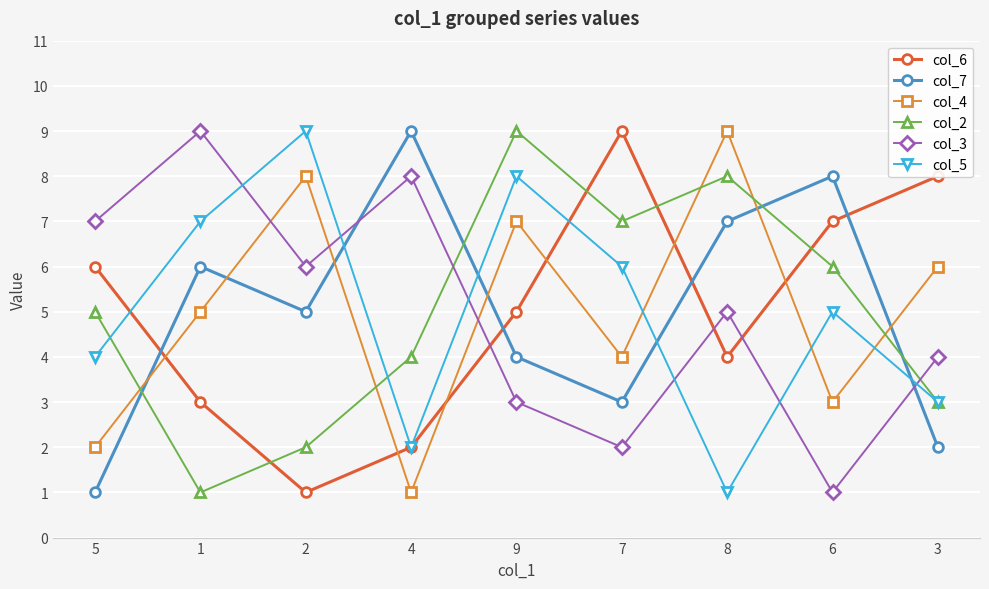

Rank the categories by col_3 value from highest to lowest.

1, 4, 5, 2, 8, 3, 9, 7, 6